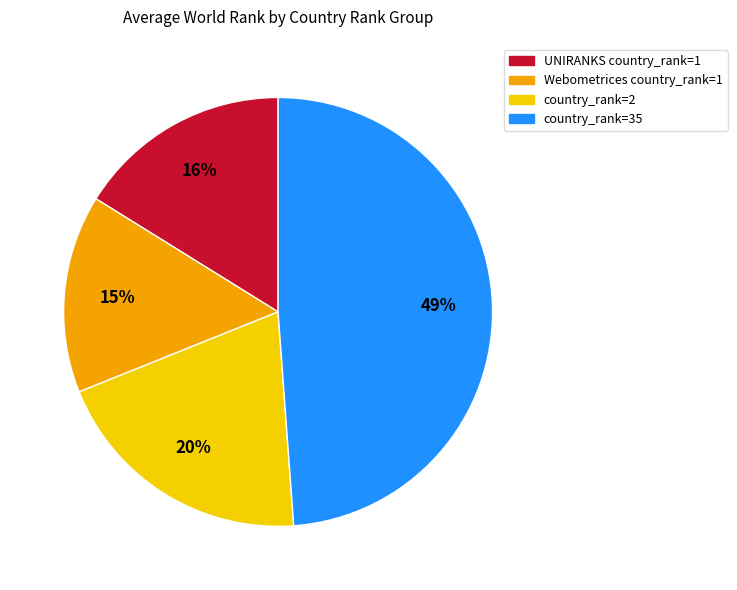

How many slices are in this pie chart?

4